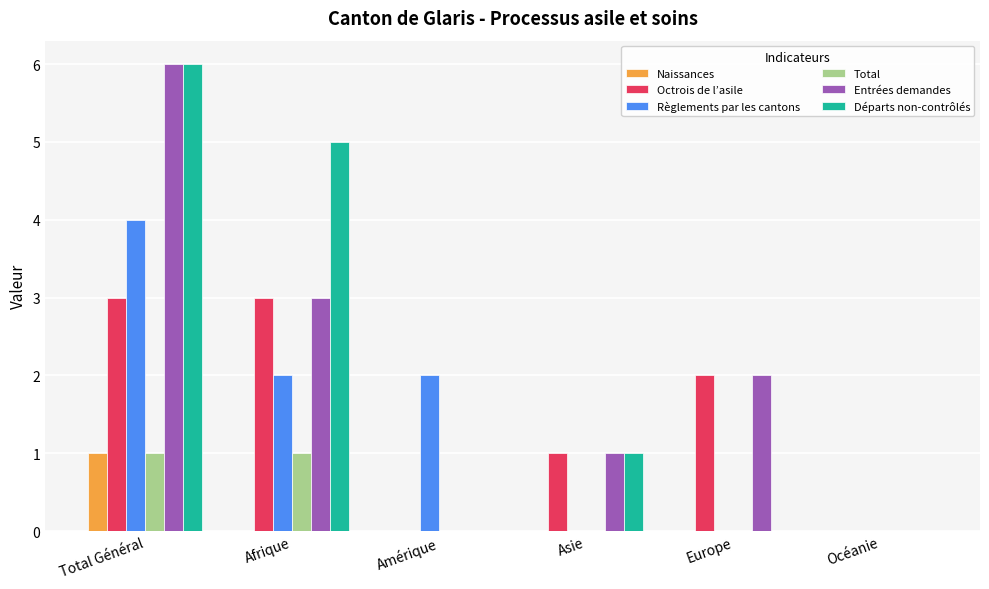

Is it true that Départs non-contrôlés equals 1 at Asie?

True